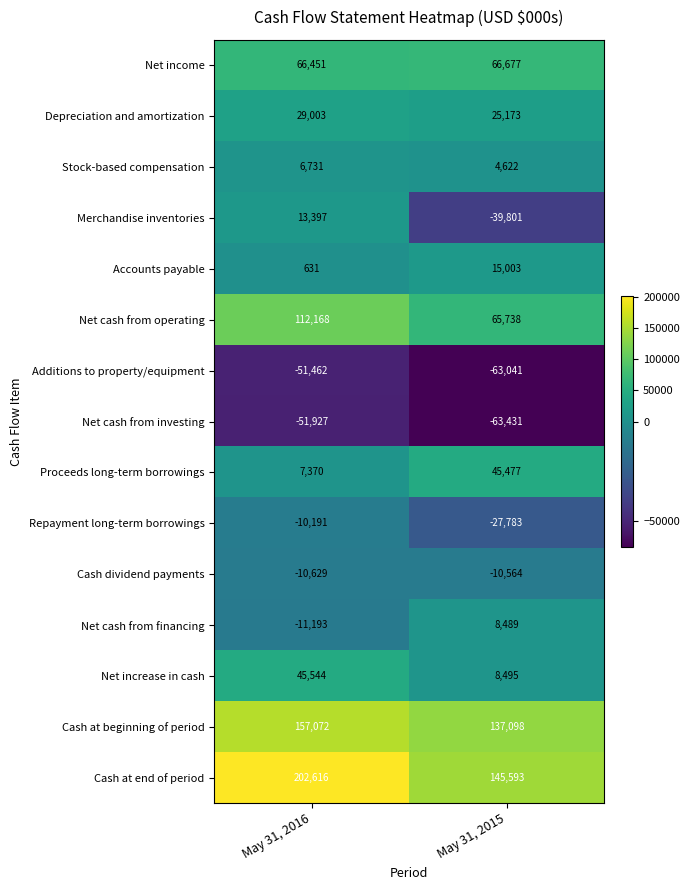

At which label is Net cash from financing closest to -1352?

May 31, 2016